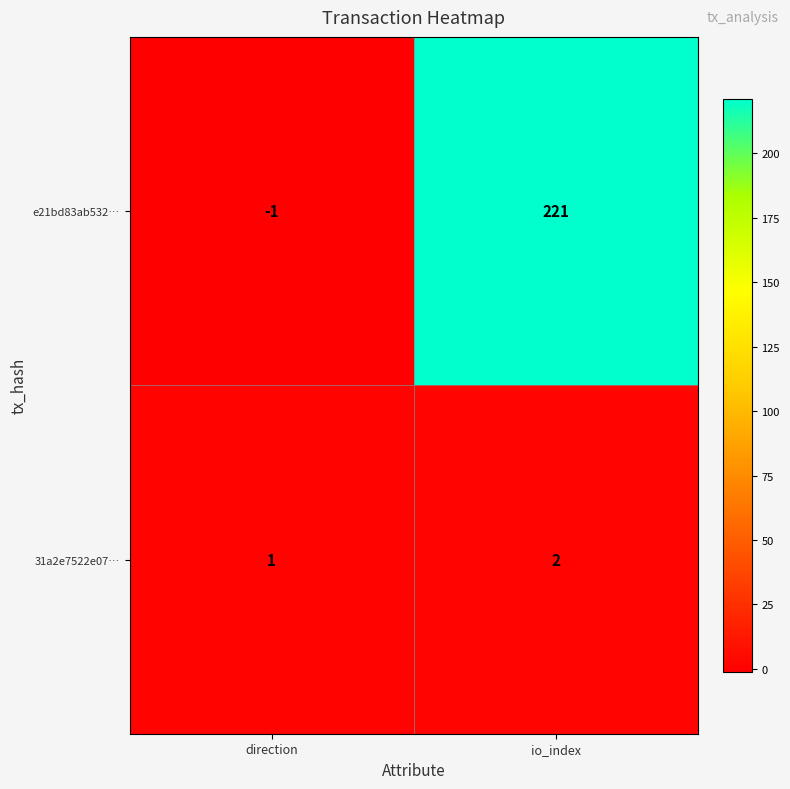

At which label is e21bd83ab532… closest to 110?

direction